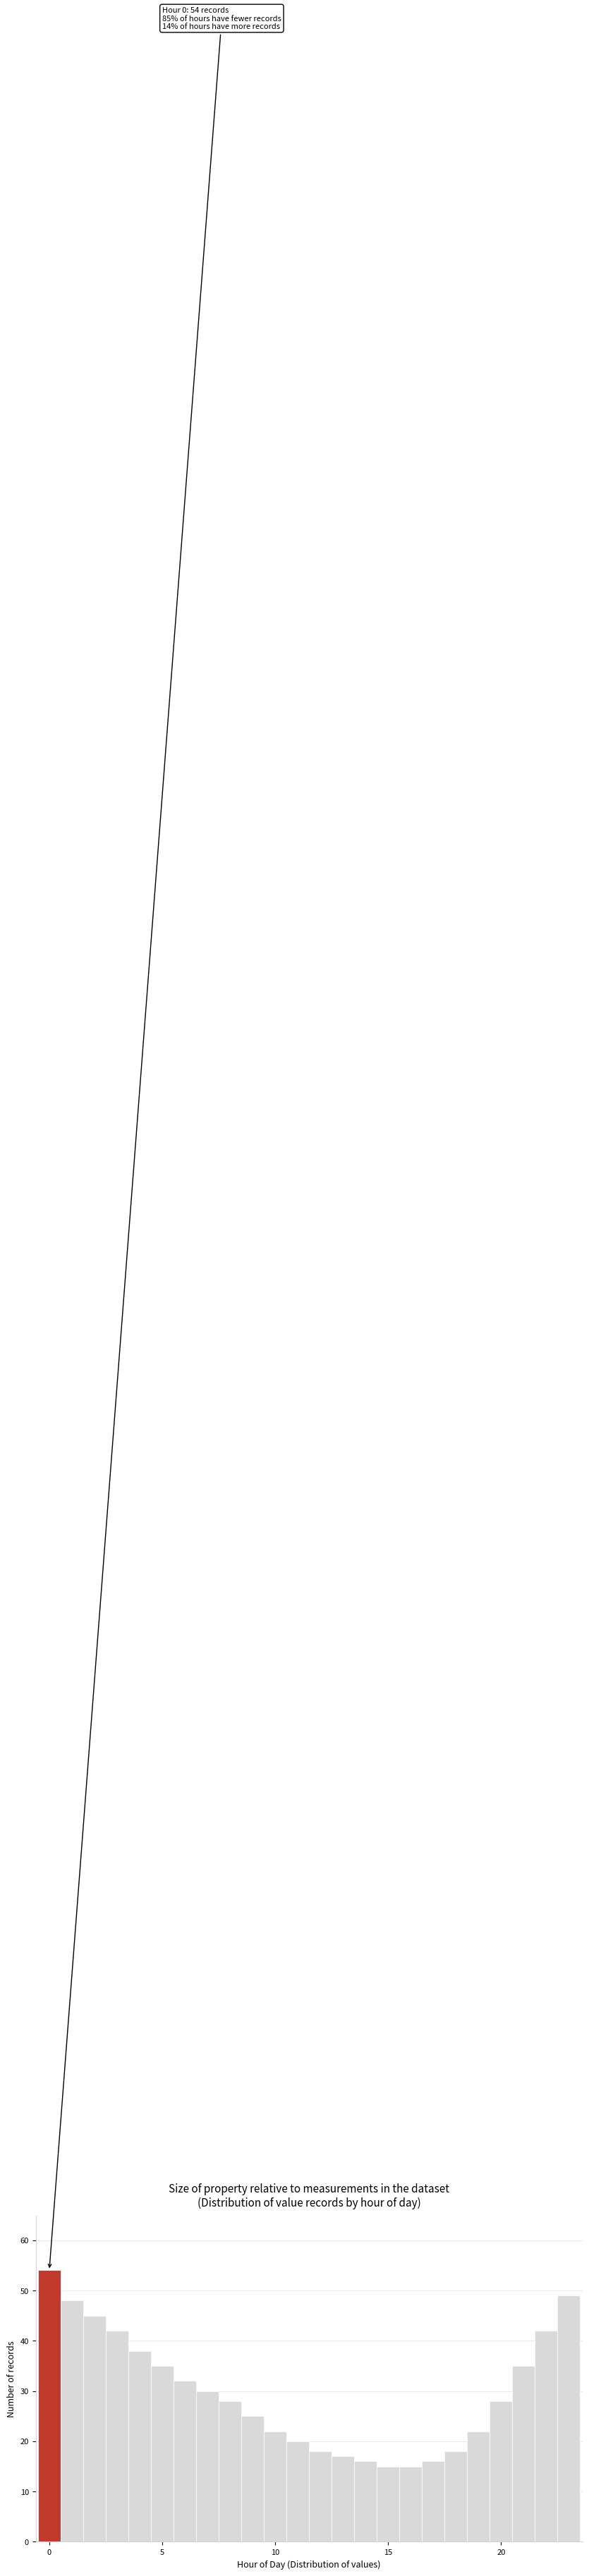

Around what value on the x-axis is the tallest bar? Give the approximate position of its centre, as read against the axis.

0.0